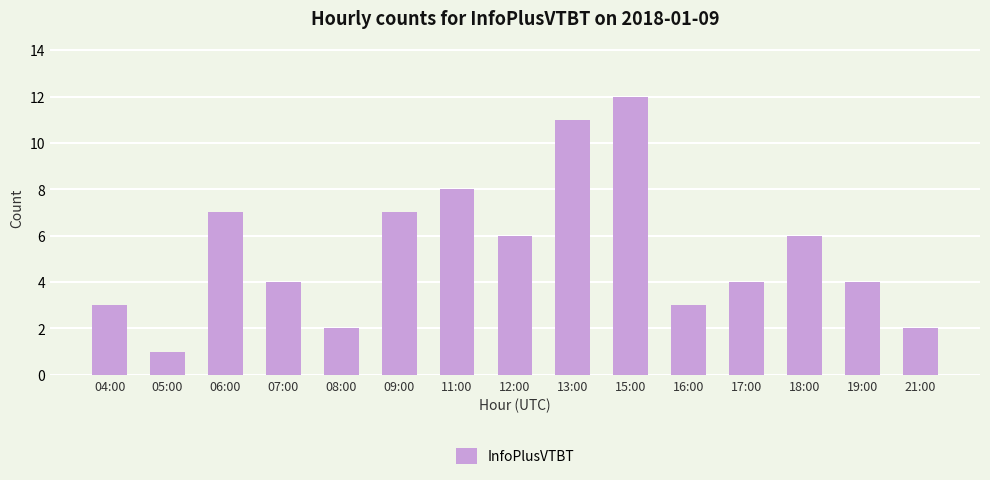

What is the label of the 6th bar from the left?

09:00